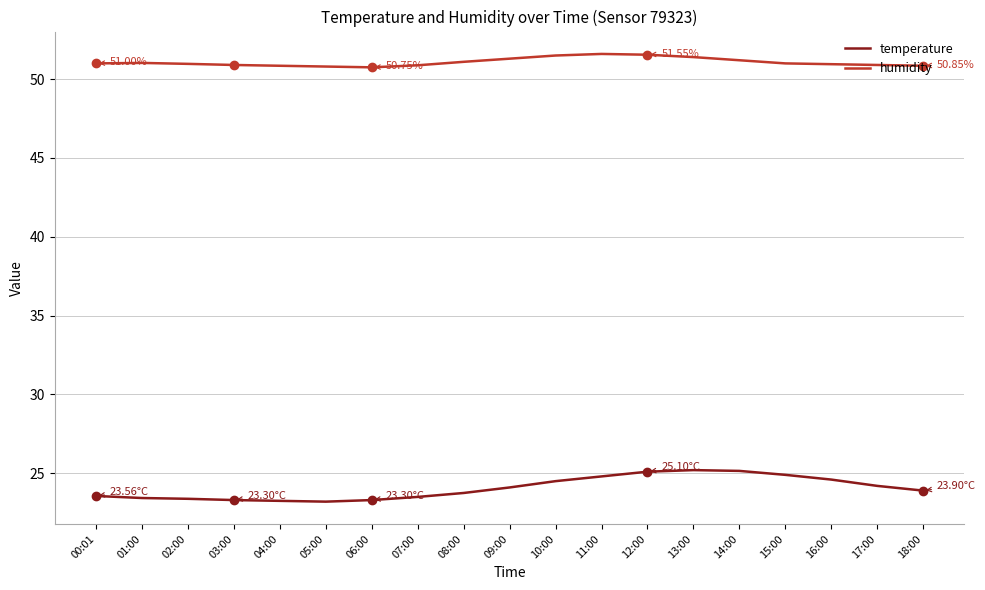

Rank the series by their maximum value, from lowest to highest.

temperature, humidity